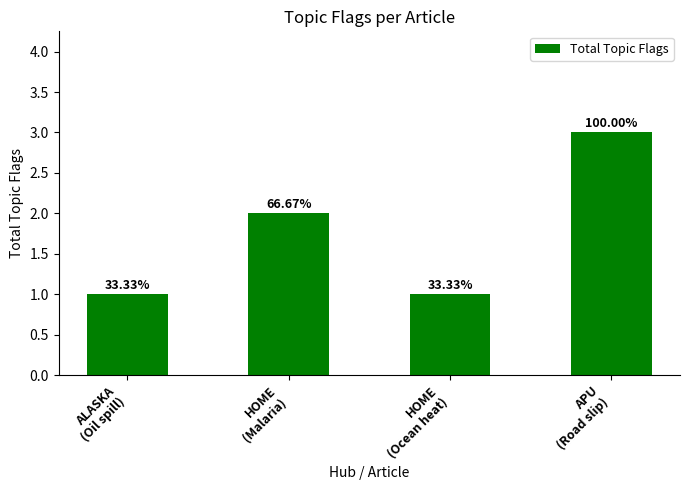

Reading left to right, transcribe all the data shown in this chart.

ALASKA
(Oil spill)=1	HOME
(Malaria)=2	HOME
(Ocean heat)=1	APU
(Road slip)=3